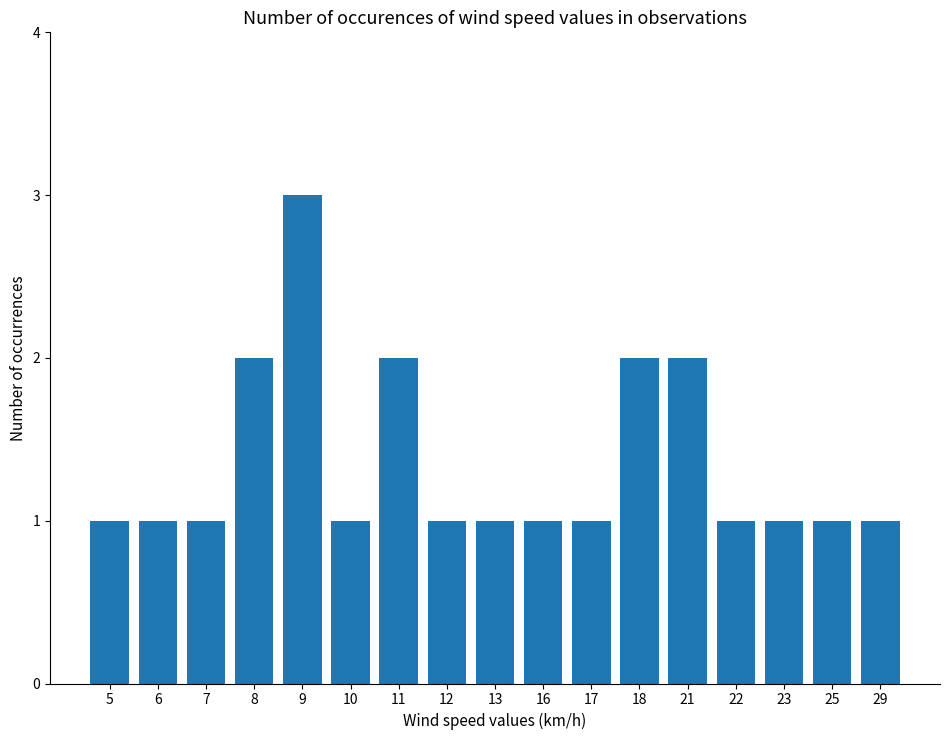

What is the ratio of the value at 8 to the value at 5?

2.0